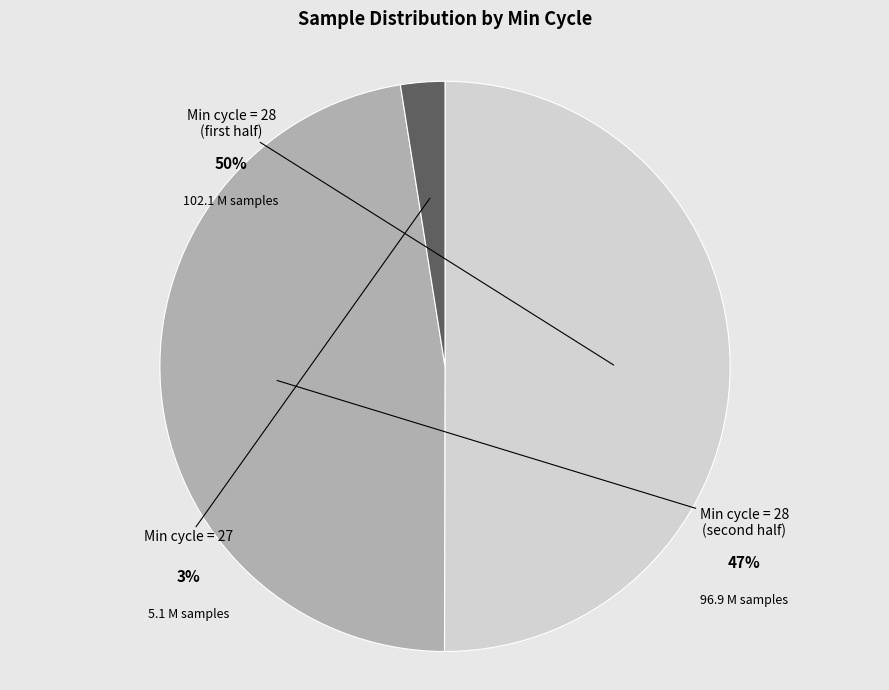

Does 28 account for over 50% of the chart?

No